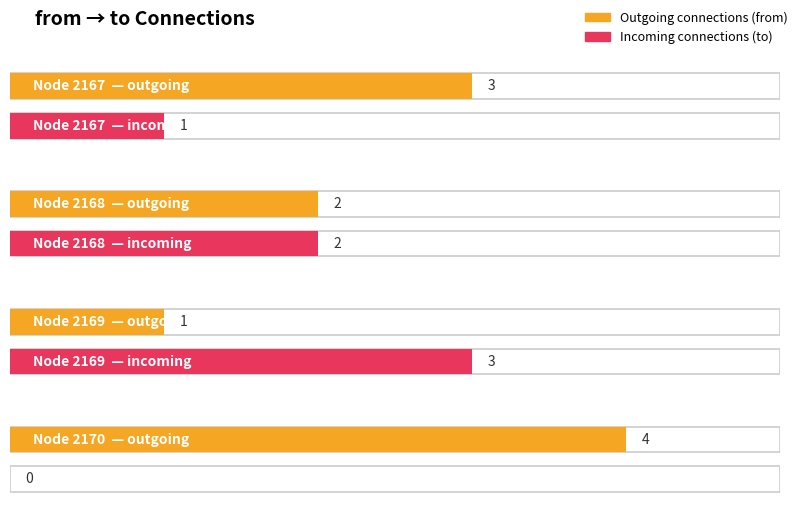

At how many categories does at least one series exceed 2170?

4